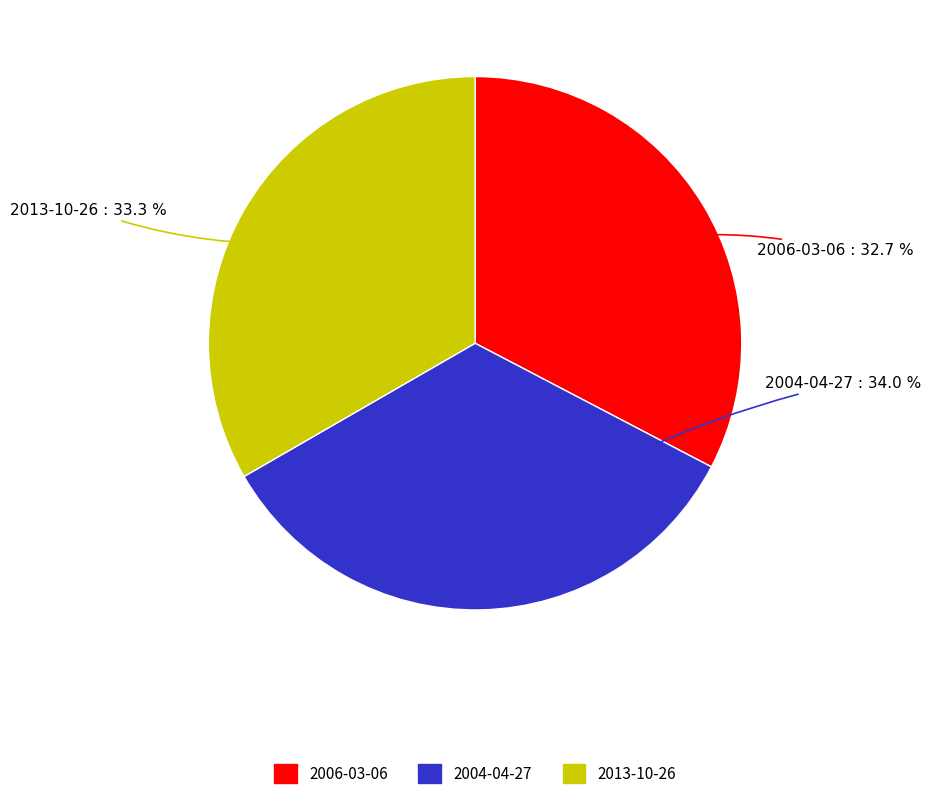

To the nearest percent, what is the difference between the 2013-10-26 and 2004-04-27 slice percentages?

1%